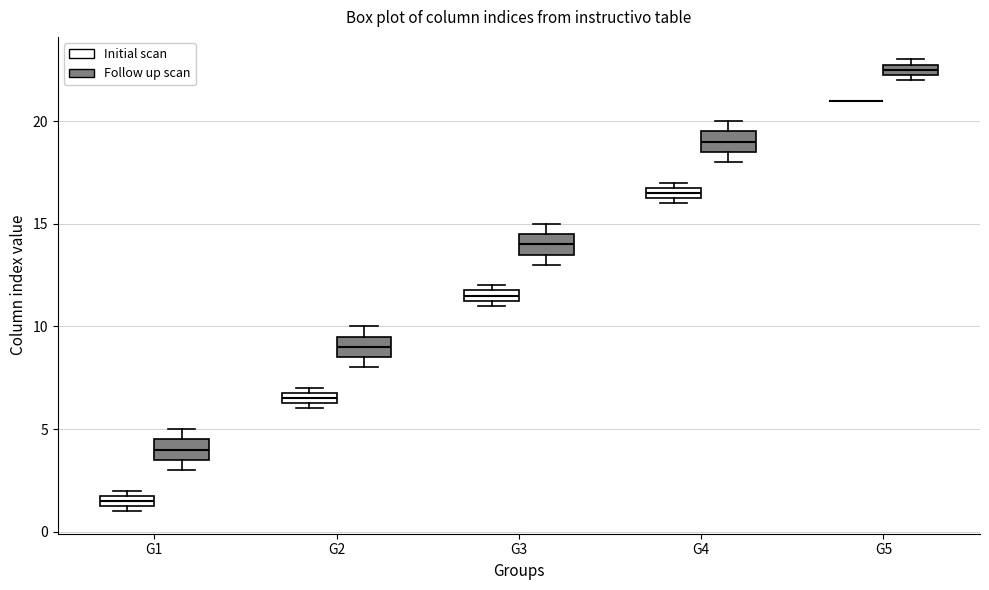

Where does the median line of the box for G4 (Follow up scan) sit on the y-axis? The values are not printed on the chart, so give them approximately, as read against the axis.

19.0